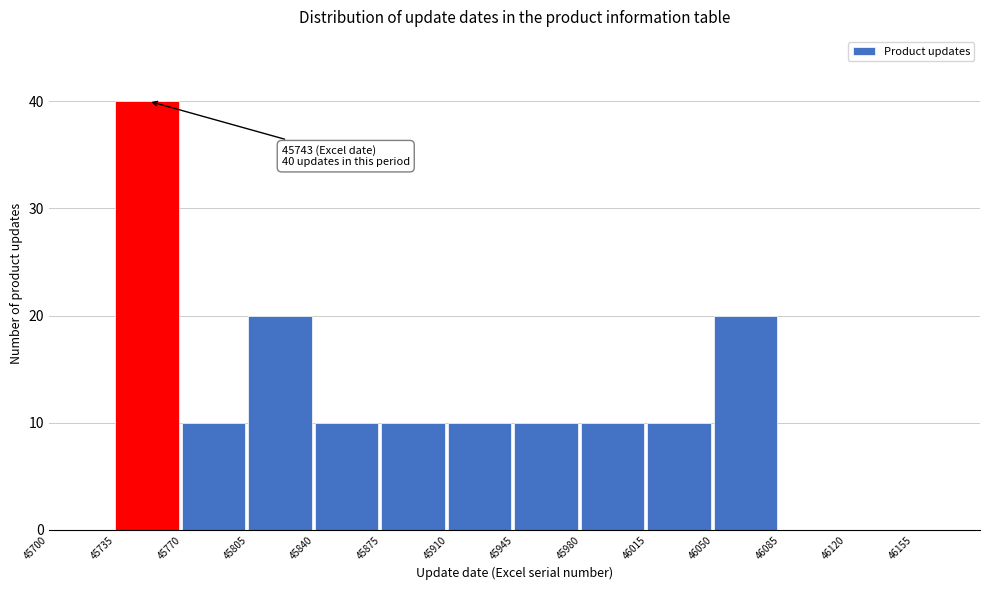

Which range on the x-axis has the tallest bar?

45735 to 45770